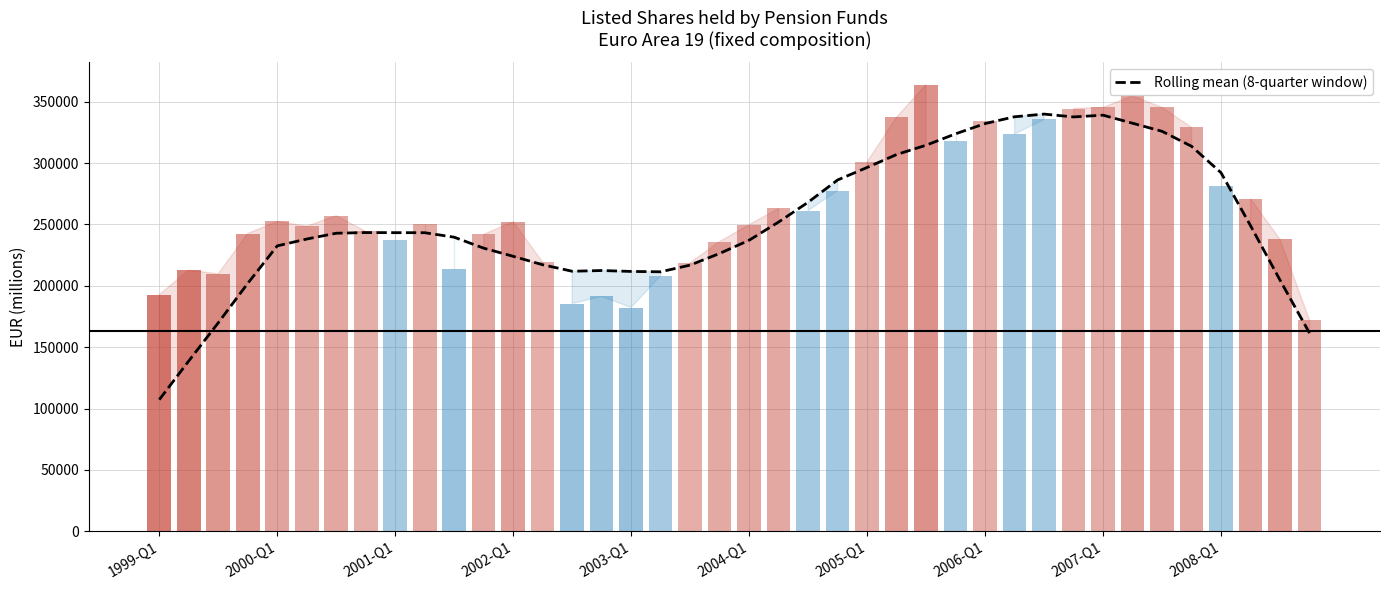

Rank the categories by value from highest to lowest.

30, 32, 29, 31, 33, 28, 34, 27, 26, 35, 25, 24, 36, 23, 22, 21, 37, 2006-Q1, 2007-Q1, 2008-Q1, 2005-Q1, 10, 2004-Q1, 20, 2003-Q1, 11, 19, 12, 13, 18, 15, 14, 16, 17, 38, 2002-Q1, 2001-Q1, 39, 2000-Q1, 1999-Q1